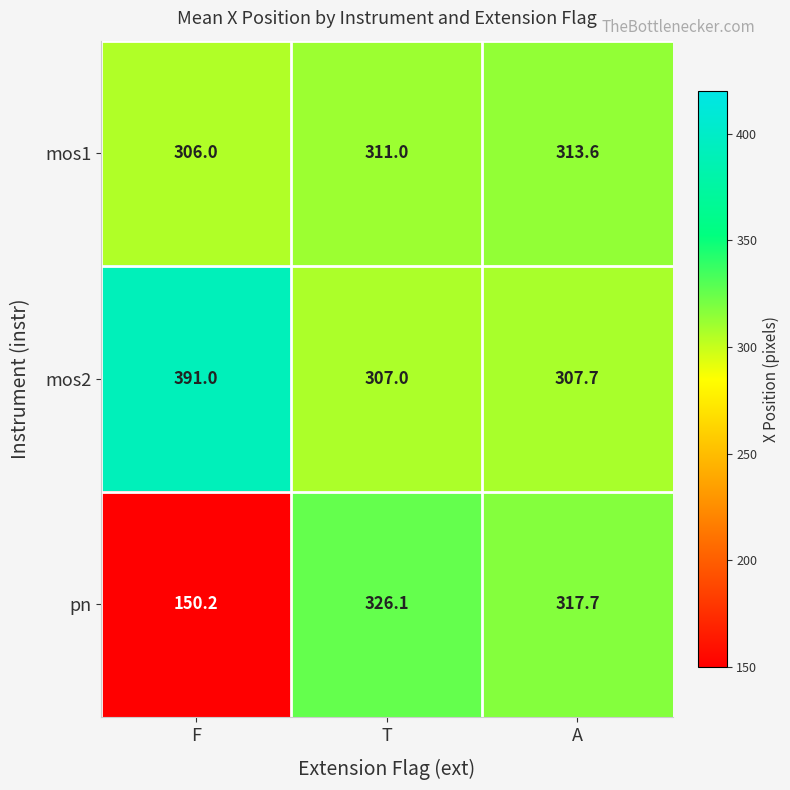

What is the difference between the highest and lowest values at A?

10.0